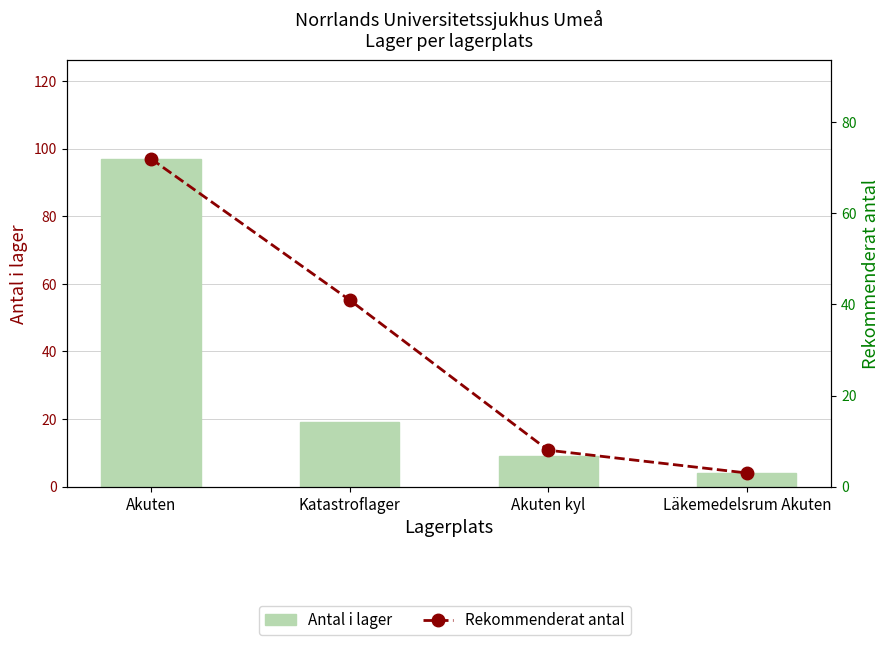

At which label is Antal i lager closest to 50?

Katastroflager